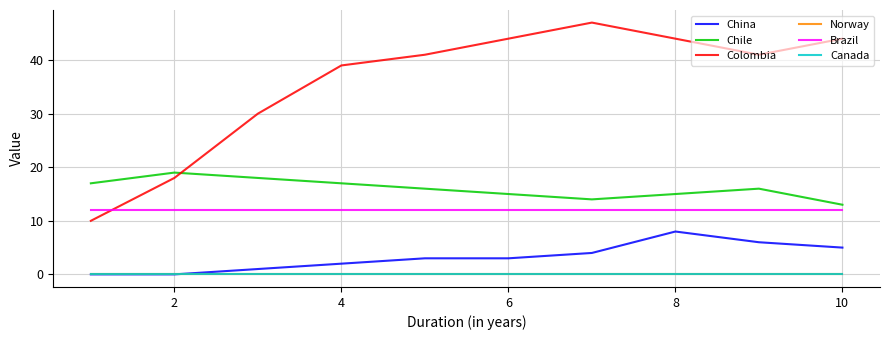

Is this an area chart (filled region under the line)?

No